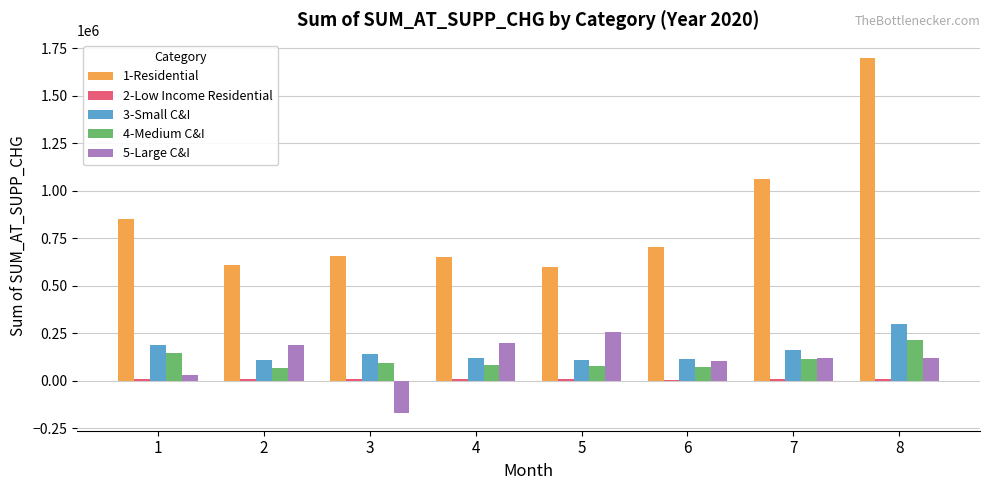

What is the lowest value of the 3-Small C&I series?

108175.3